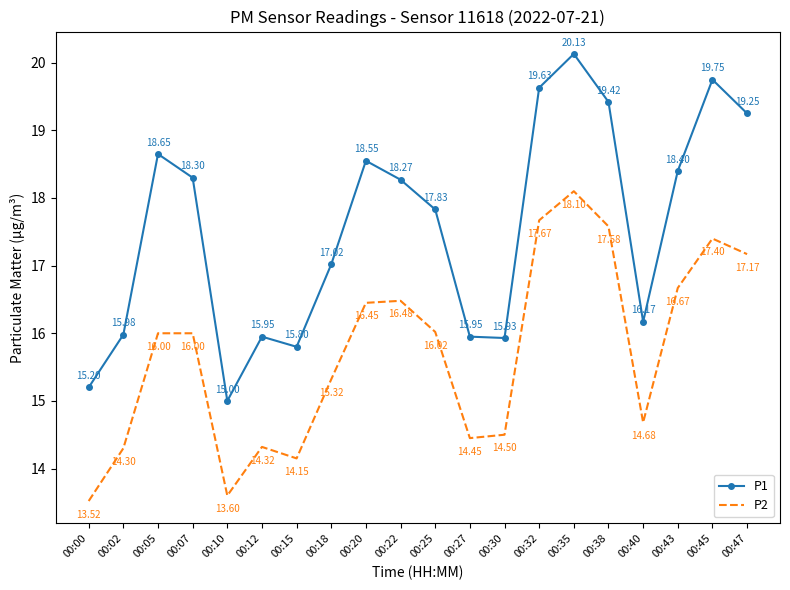

Which series has the largest range (max minus min)?

P1